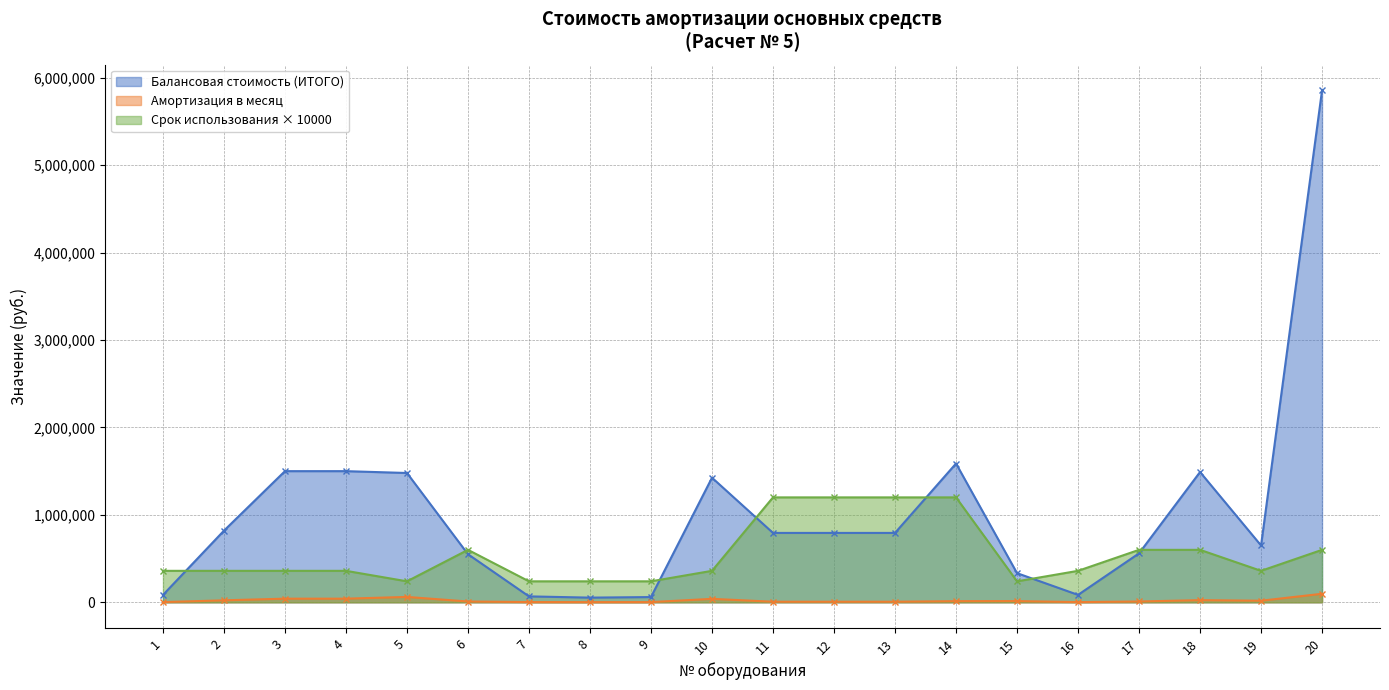

What is the sum of the Срок использования (мес.) values at 17 and 13?

1800000.0